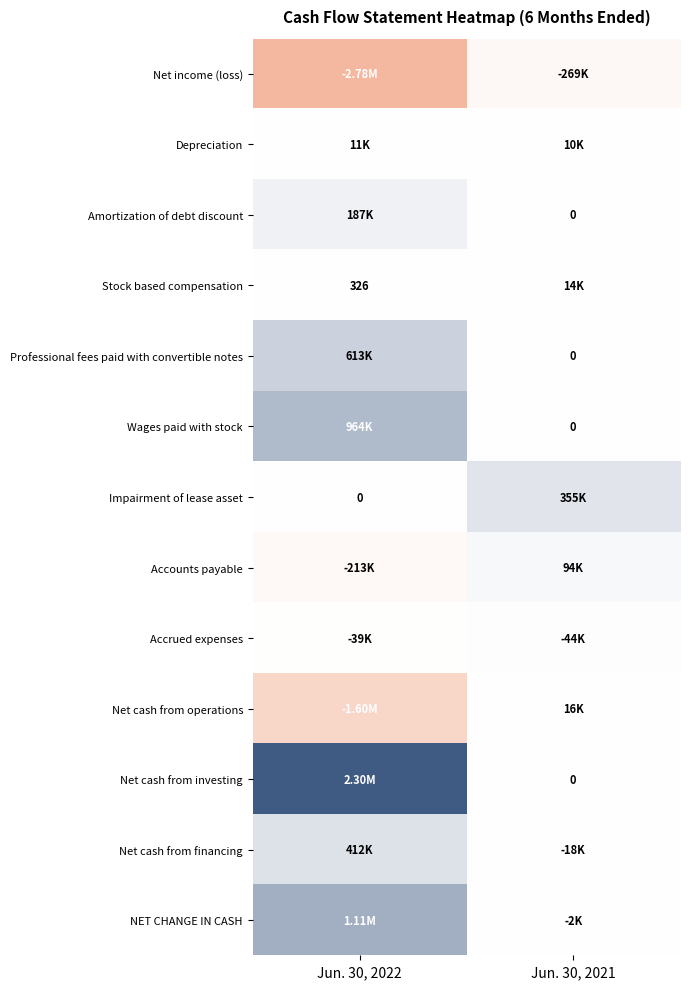

Which series has the largest total across all categories?

Net cash from investing